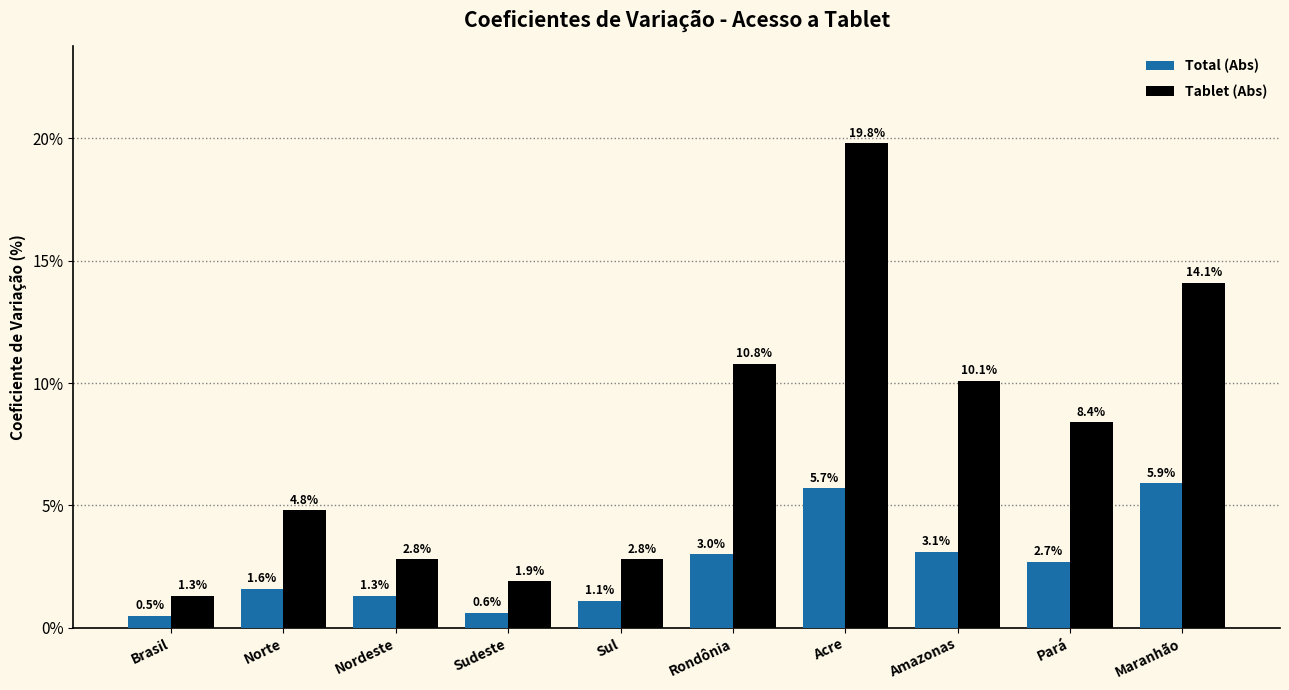

At which category is the sum across all series the highest?

Acre